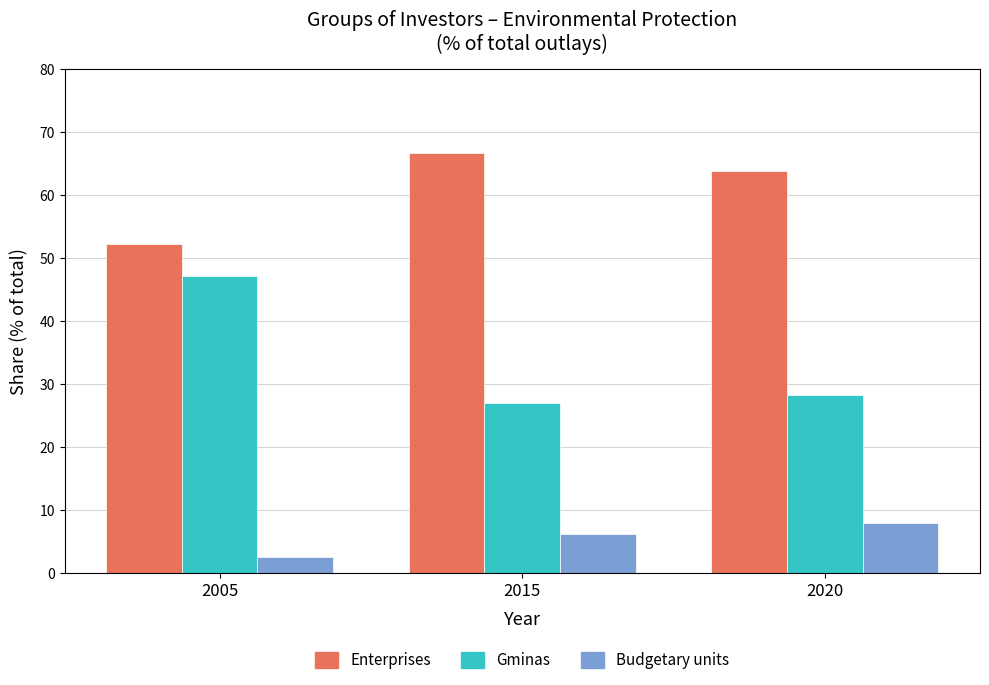

True or false: Enterprises has a value of 99.8 at 2020.

False